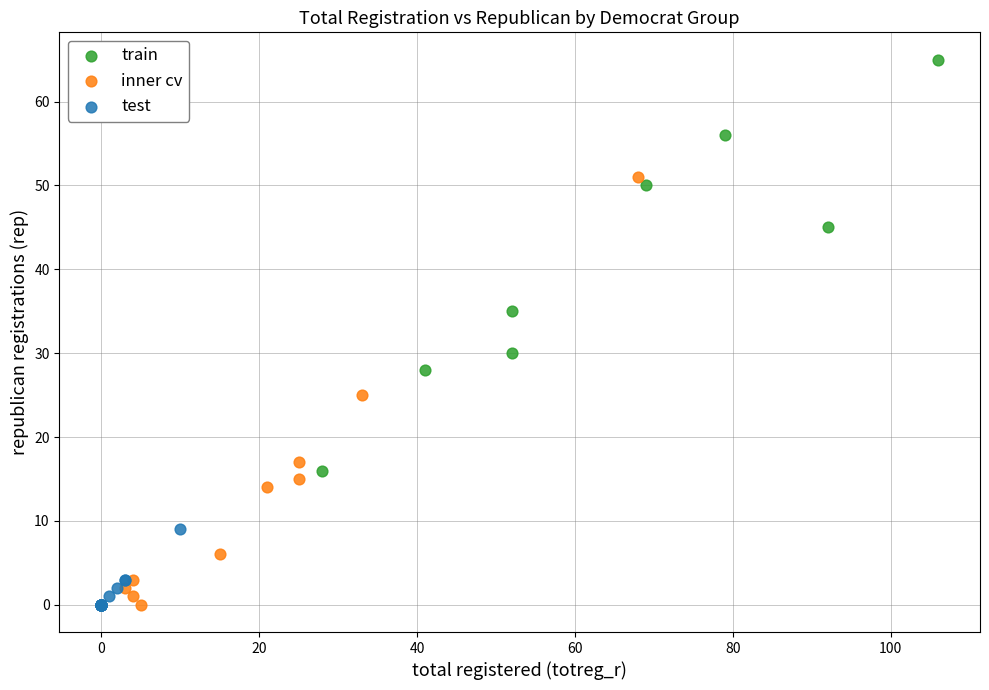

Which series reaches the maximum Y coordinate?

train